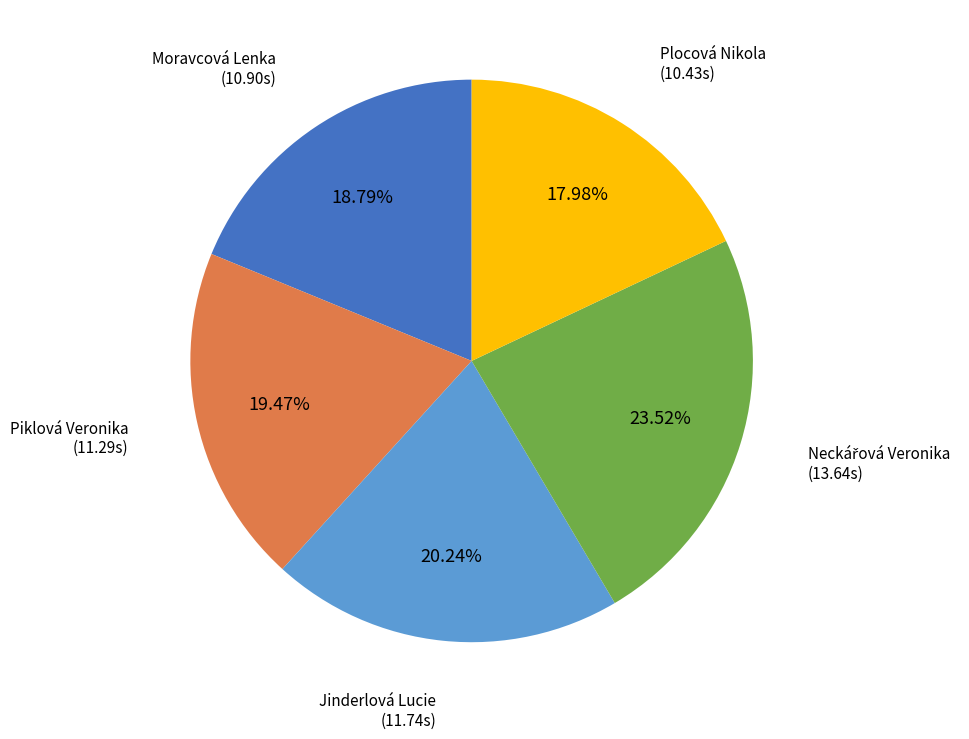

Which category has the smallest portion of the pie?

Plocová Nikola